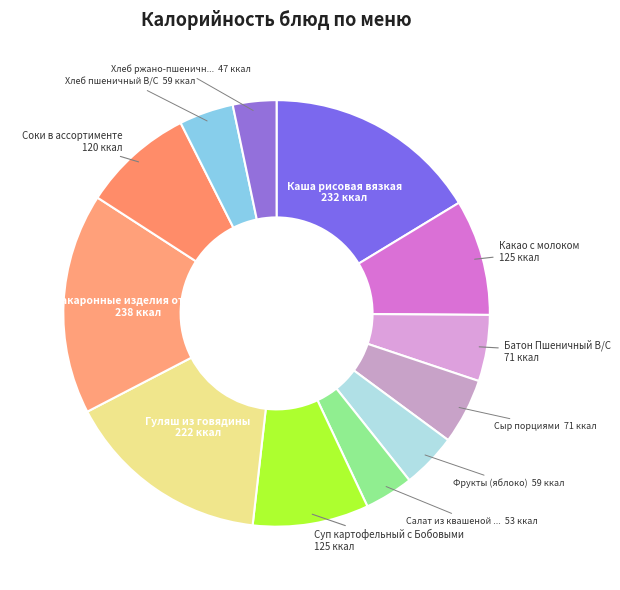

How many segments does this pie chart have?

12